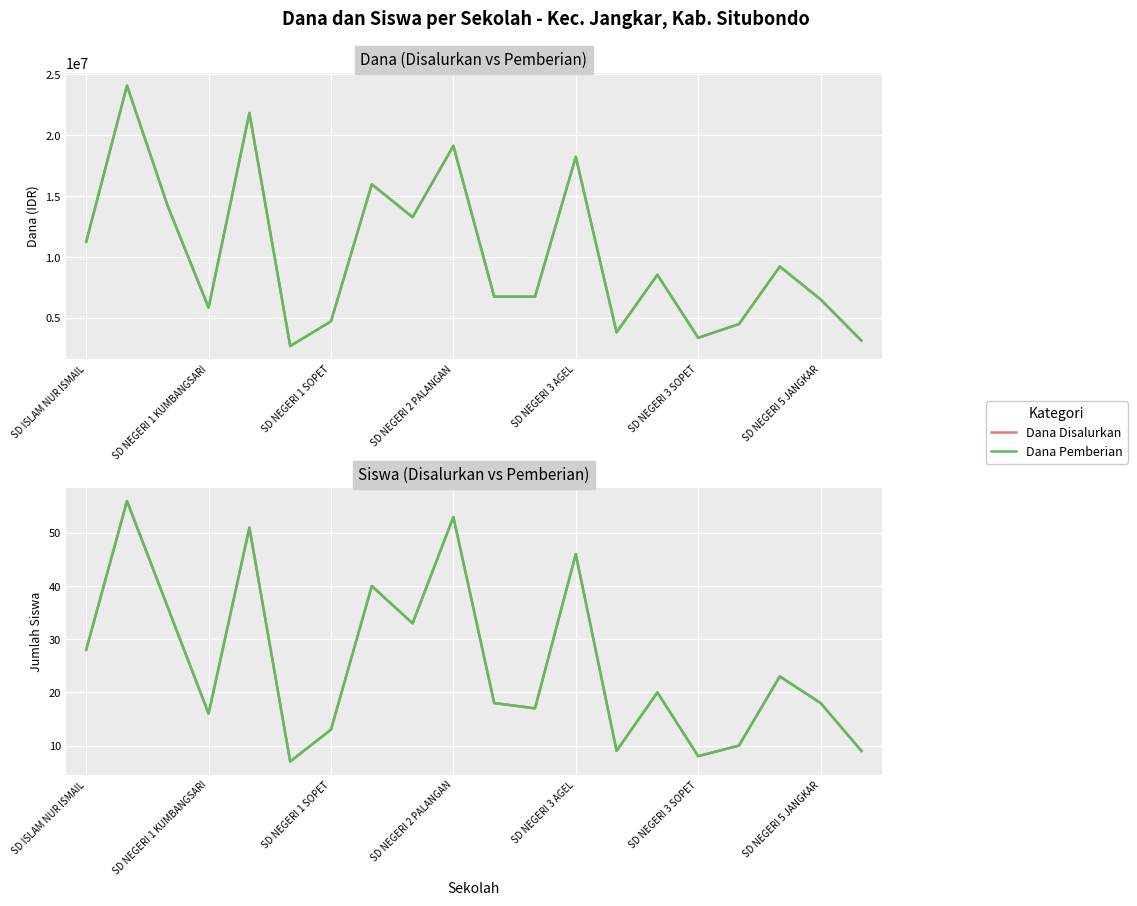

The value of Dana Pemberian at SD NEGERI 3 SOPET is 3375000. True or false?

True